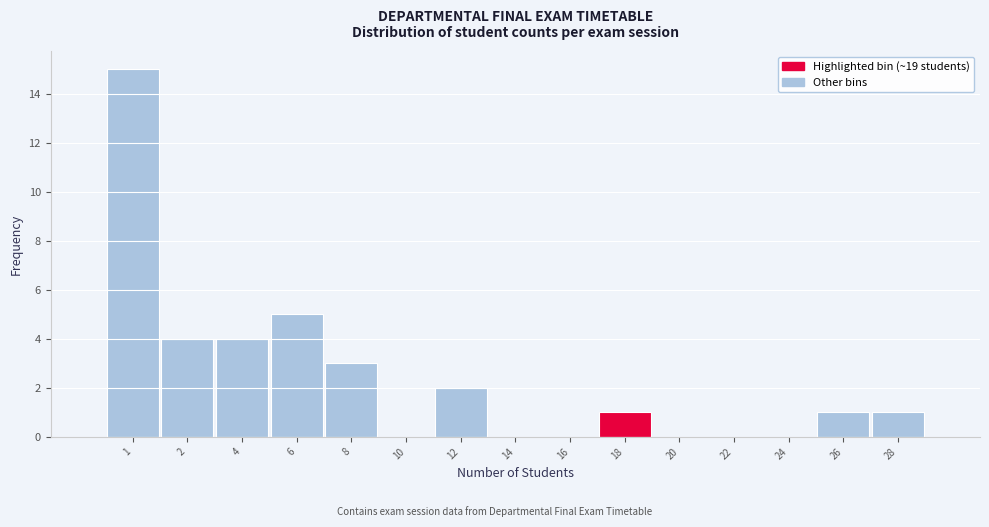

Reading right to left, transcribe all the data shown in this chart.

28=1	26=1	24=0	22=0	20=0	18=1	16=0	14=0	12=2	10=0	8=3	6=5	4=4	2=4	1=15